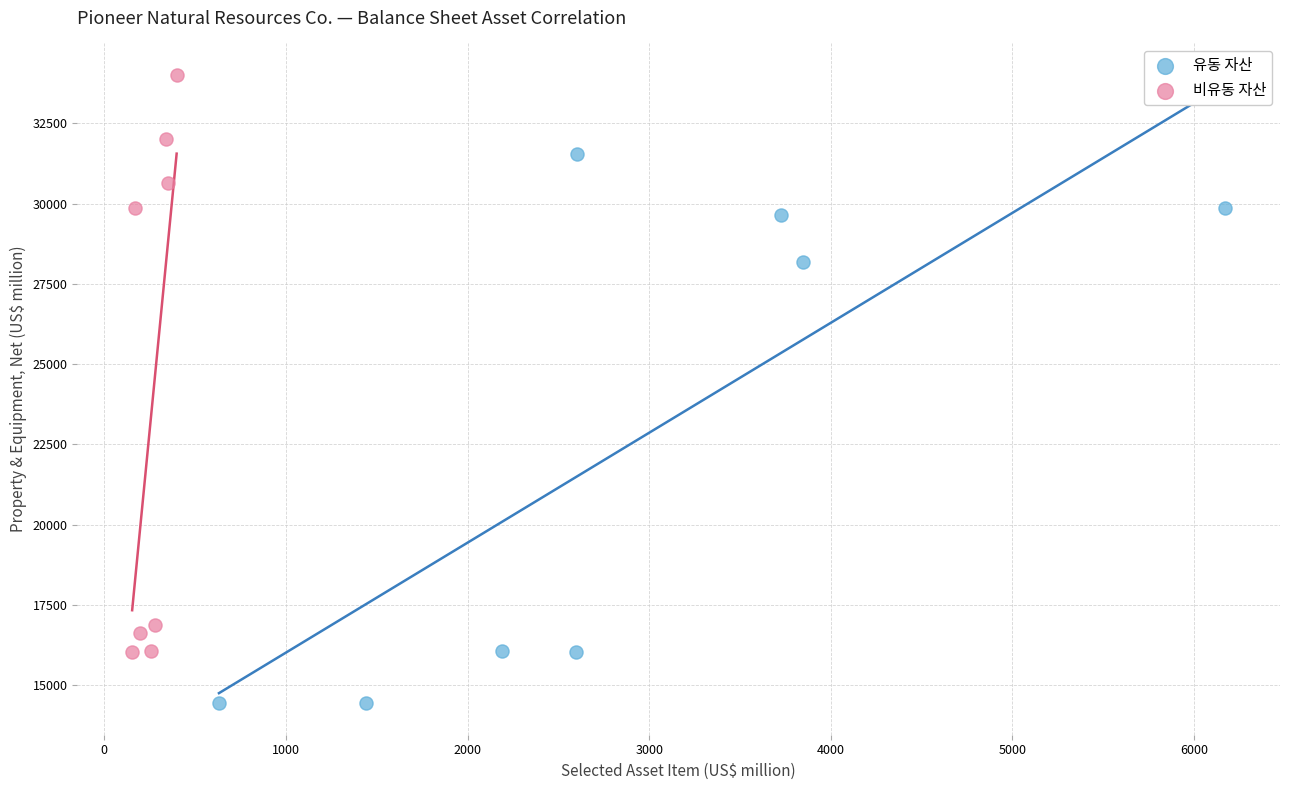

Which series has the largest Y range (max minus min)?

비유동 자산